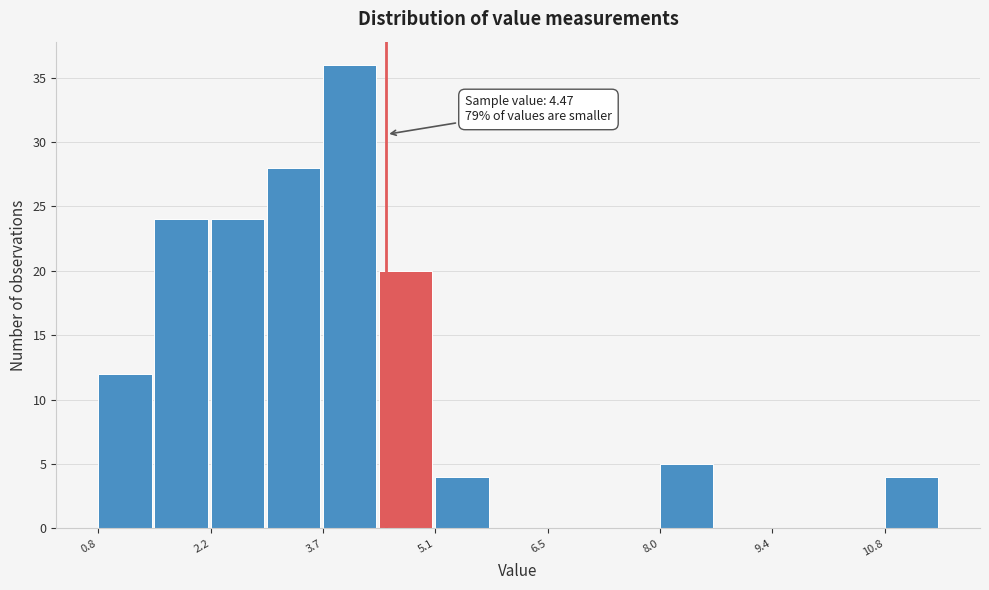

Read against the x-axis, roughly where is the centre of the tallest bar?

4.0